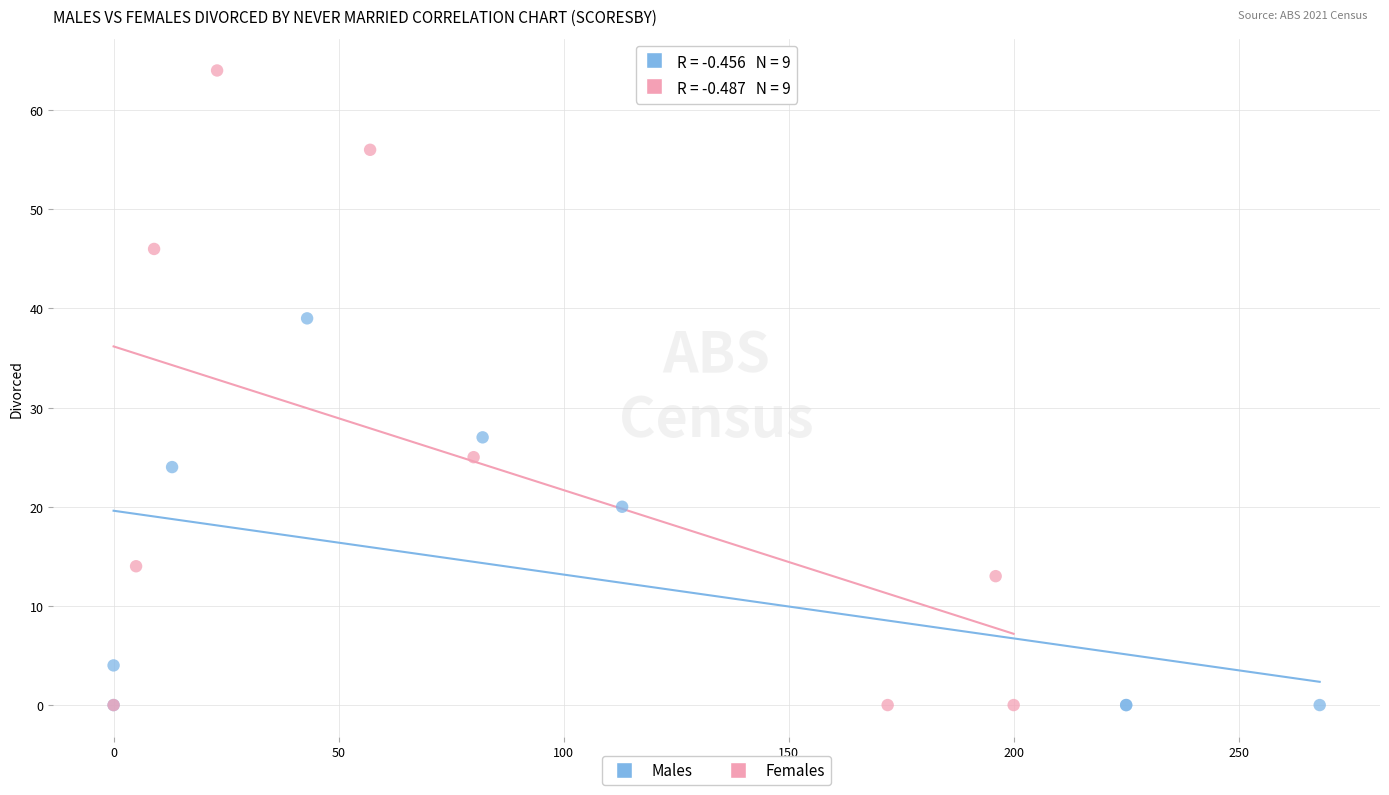

What are all the series names shown in the legend?

Males, Females